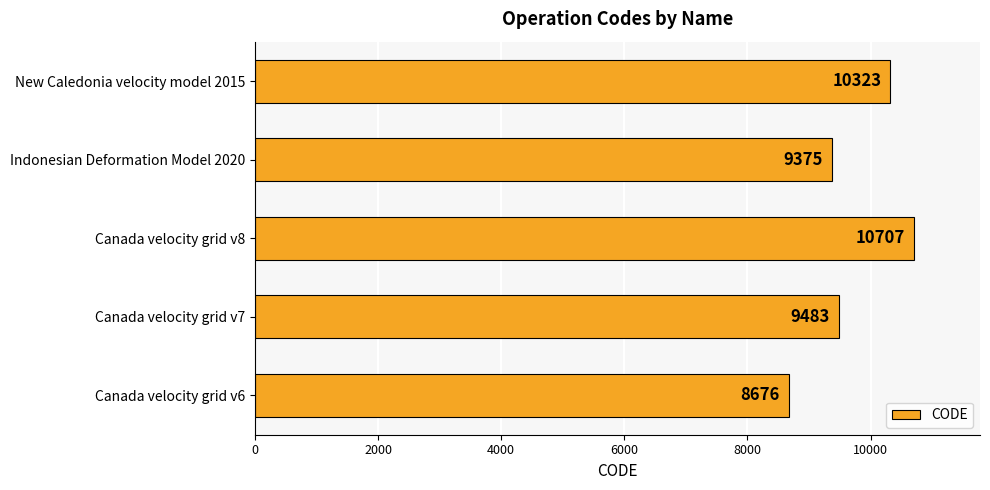

Which has a higher value, Canada velocity grid v7 or Canada velocity grid v8?

Canada velocity grid v8